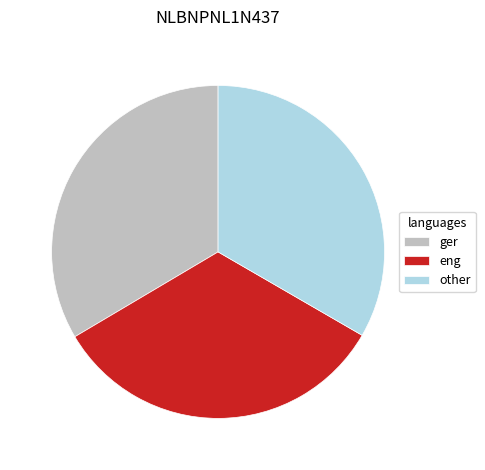

Is the sum of other and eng greater than half?

Yes